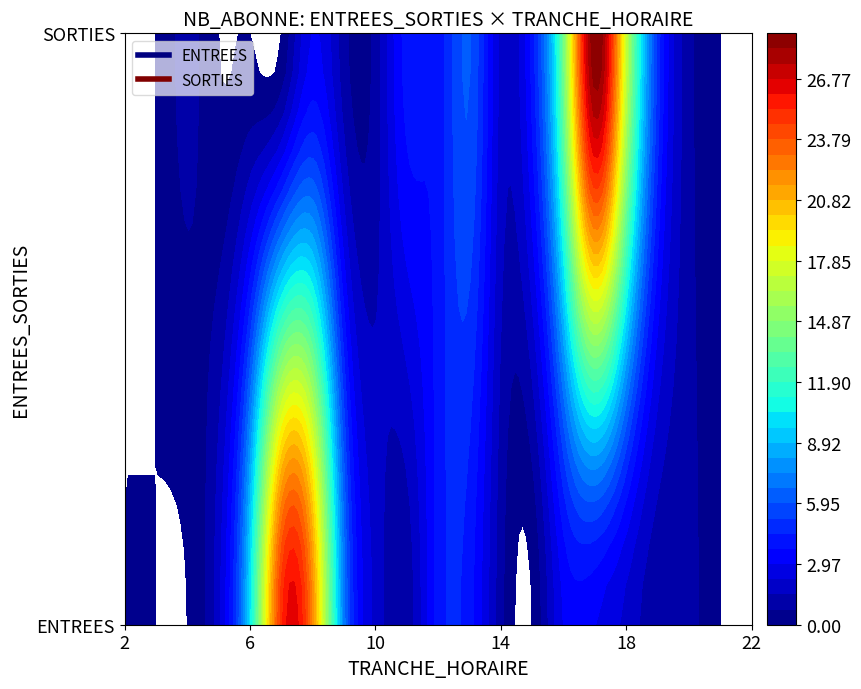

How many values in the SORTIES series are below 1?

7